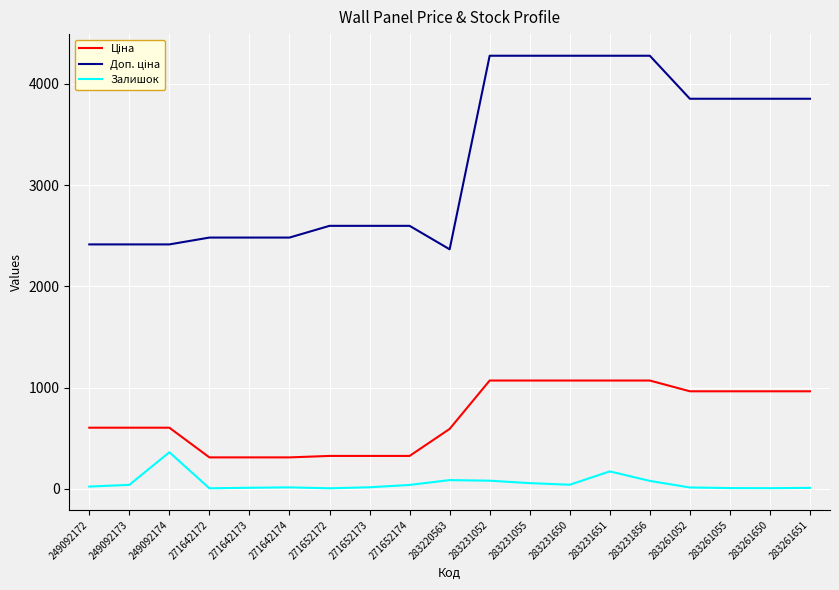

How many values in the Залишок series are below 22?

9